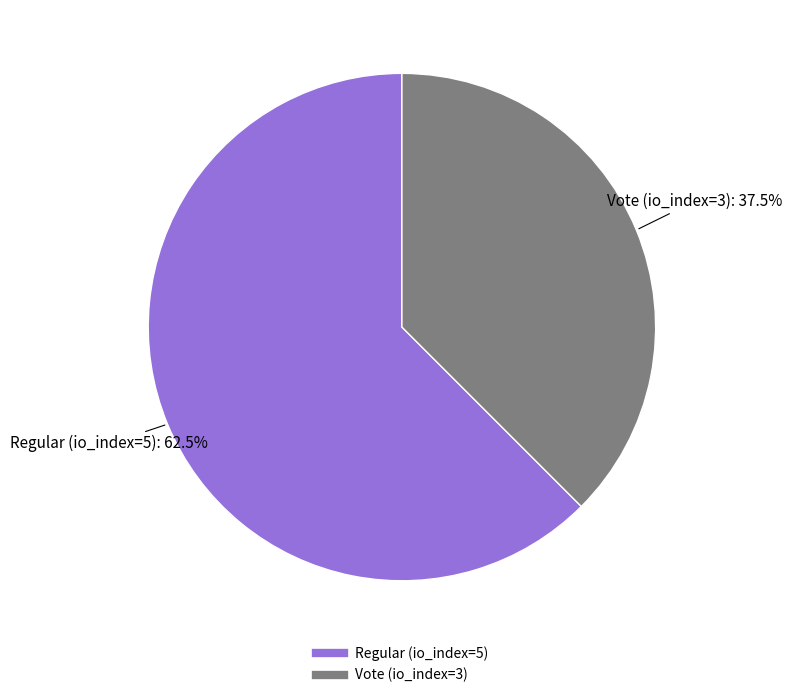

To the nearest percent, what is the difference between the largest and smallest slice percentages?

25%